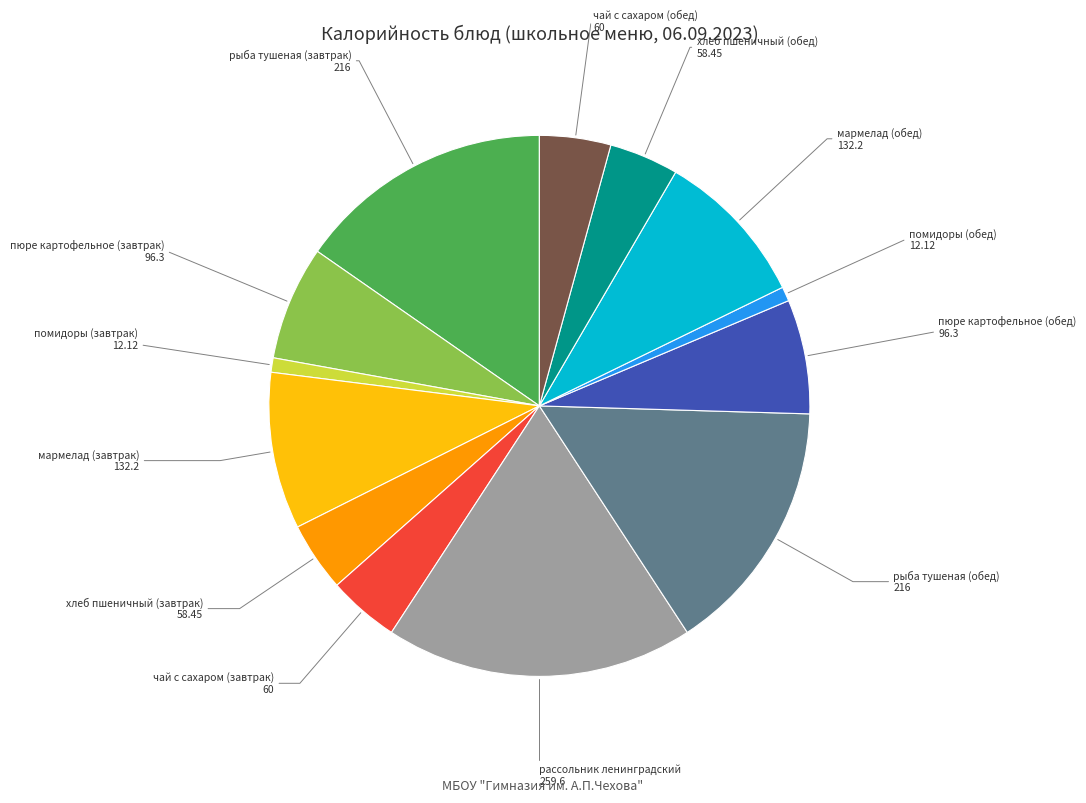

Does any single category account for the majority?

No